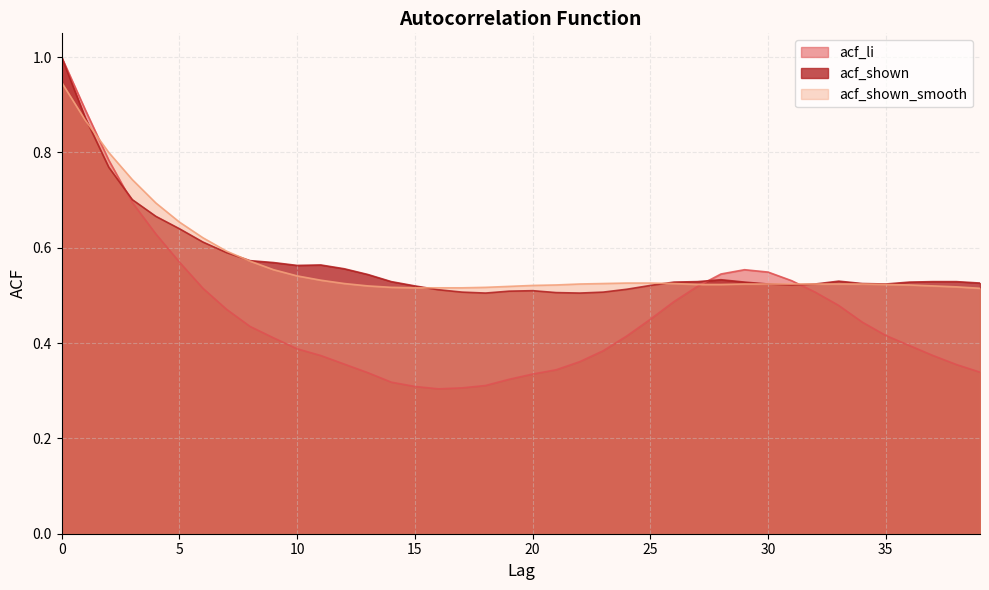

What is the minimum value for acf_li?

0.3